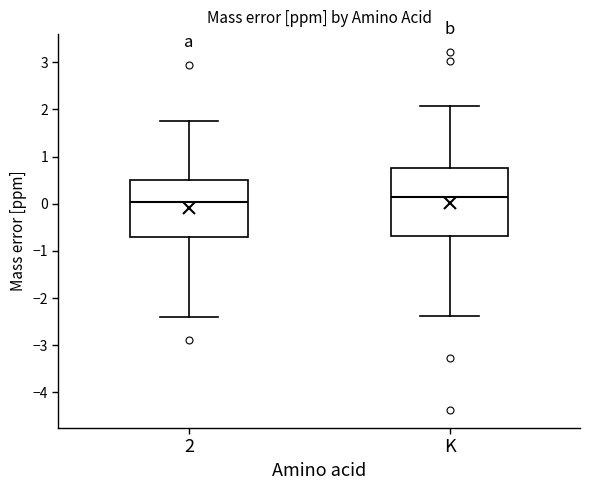

Reading left to right, transcribe this box plot: for each box, give where its median line is, the range the box spans, and where its two whiskers end, as read against the y-axis. The values are not printed on the chart, so give them approximately, as read against the axis.

2: median 0.0, box -0.7 to 0.5, whiskers -2.4 to 1.8
K: median 0.2, box -0.7 to 0.8, whiskers -2.4 to 2.1